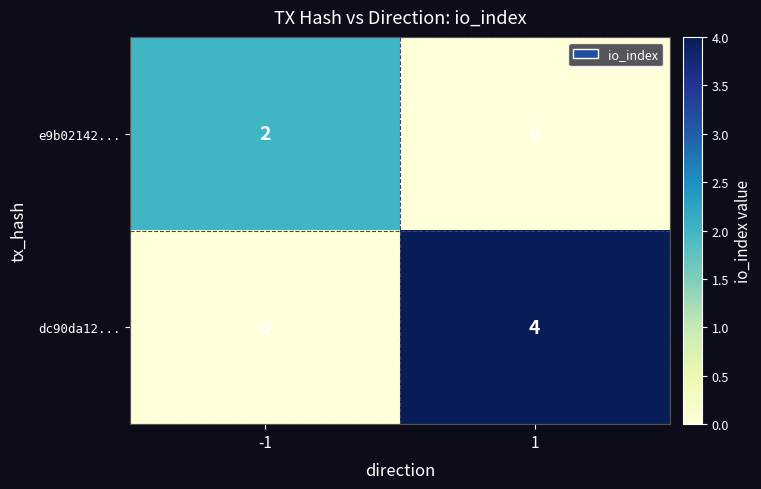

Is it true that dc90da12... equals 0 at -1?

True